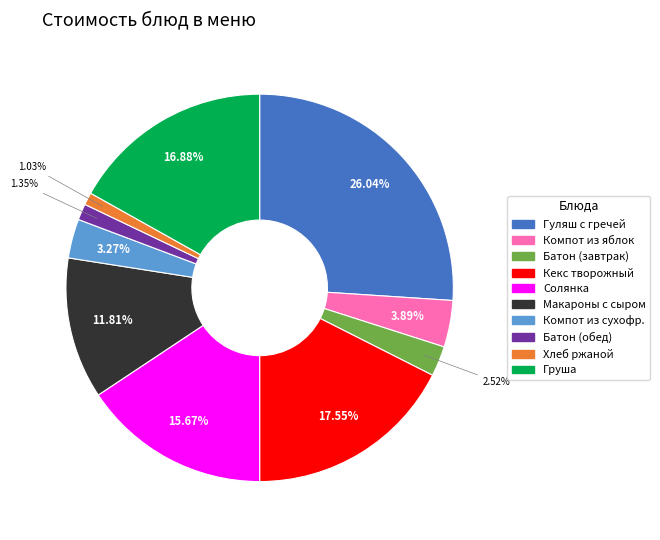

Is there a majority slice in this chart?

No